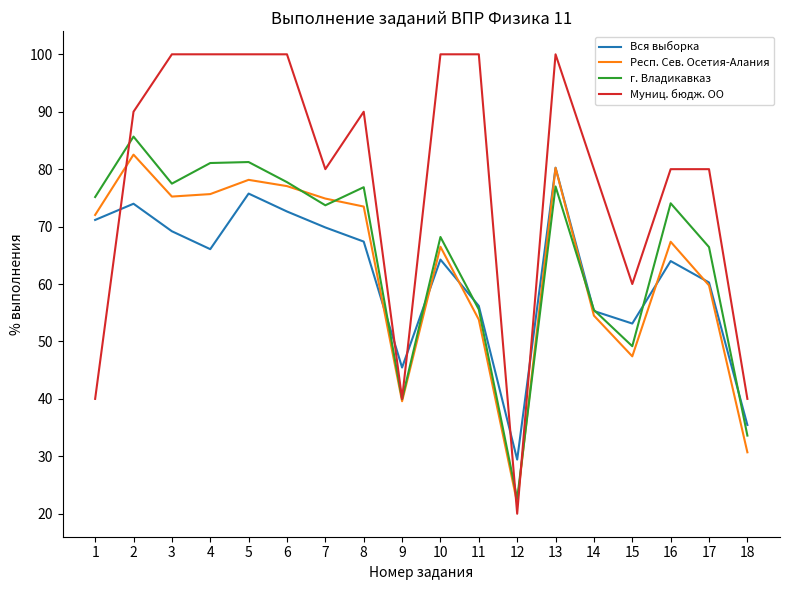

What is the minimum value for г. Владикавказ?

22.6